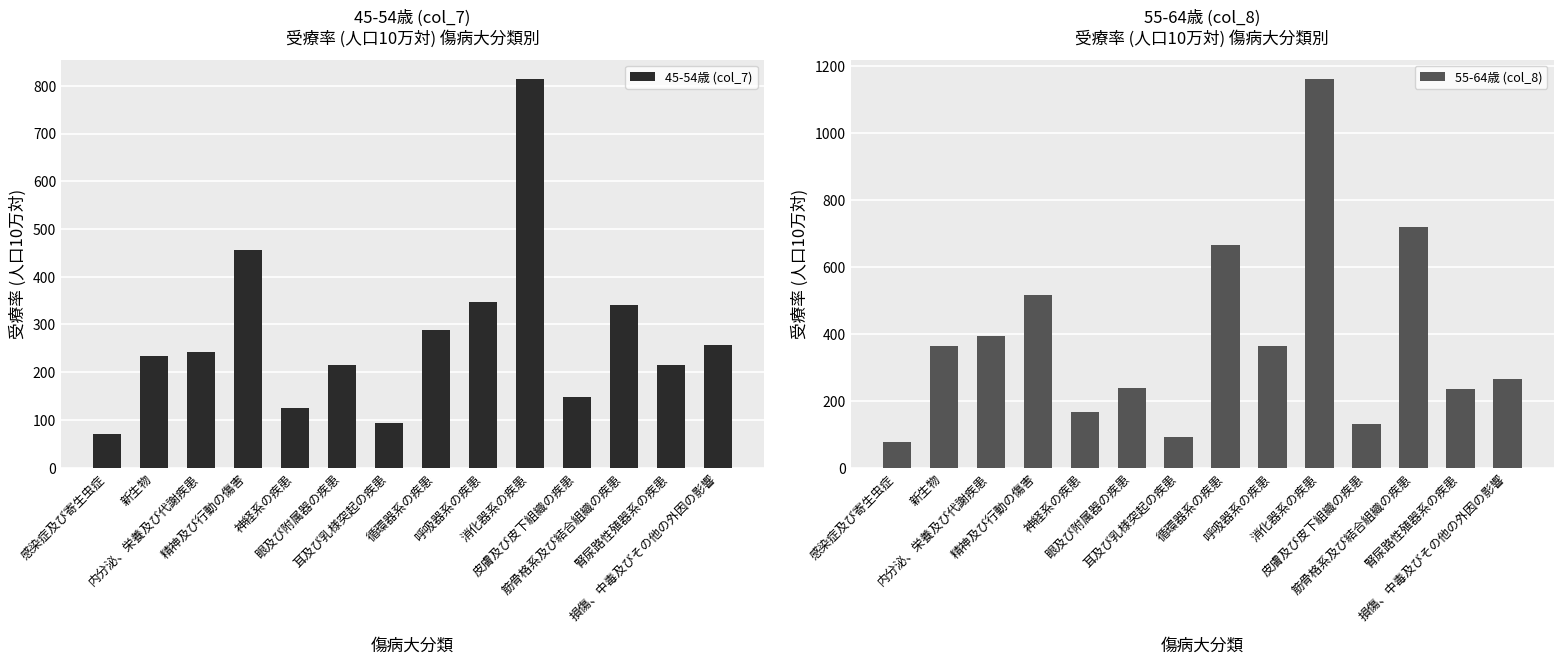

How many bars are there in total?

28